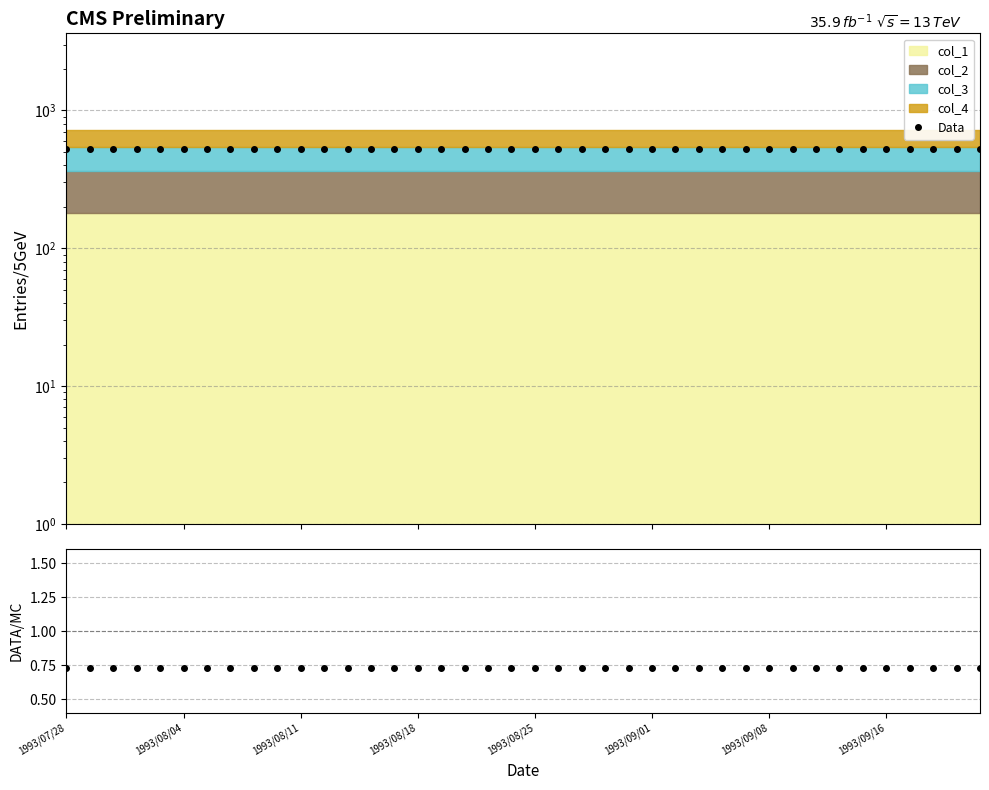

True or false: Data/MC and Data cross at least once.

False